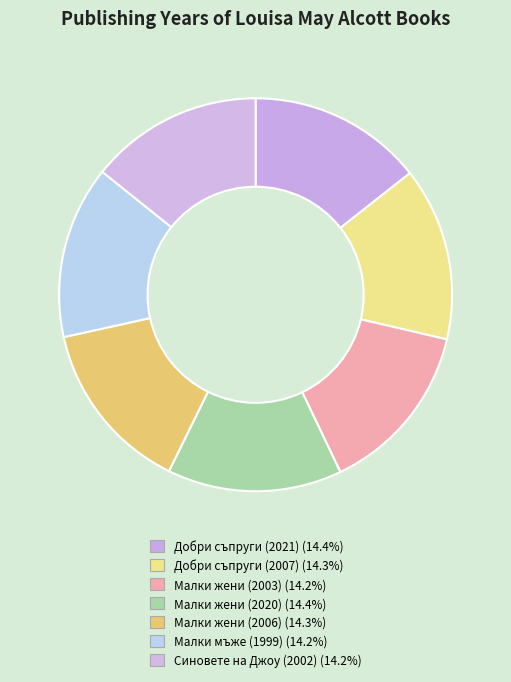

How many segments does this pie chart have?

7